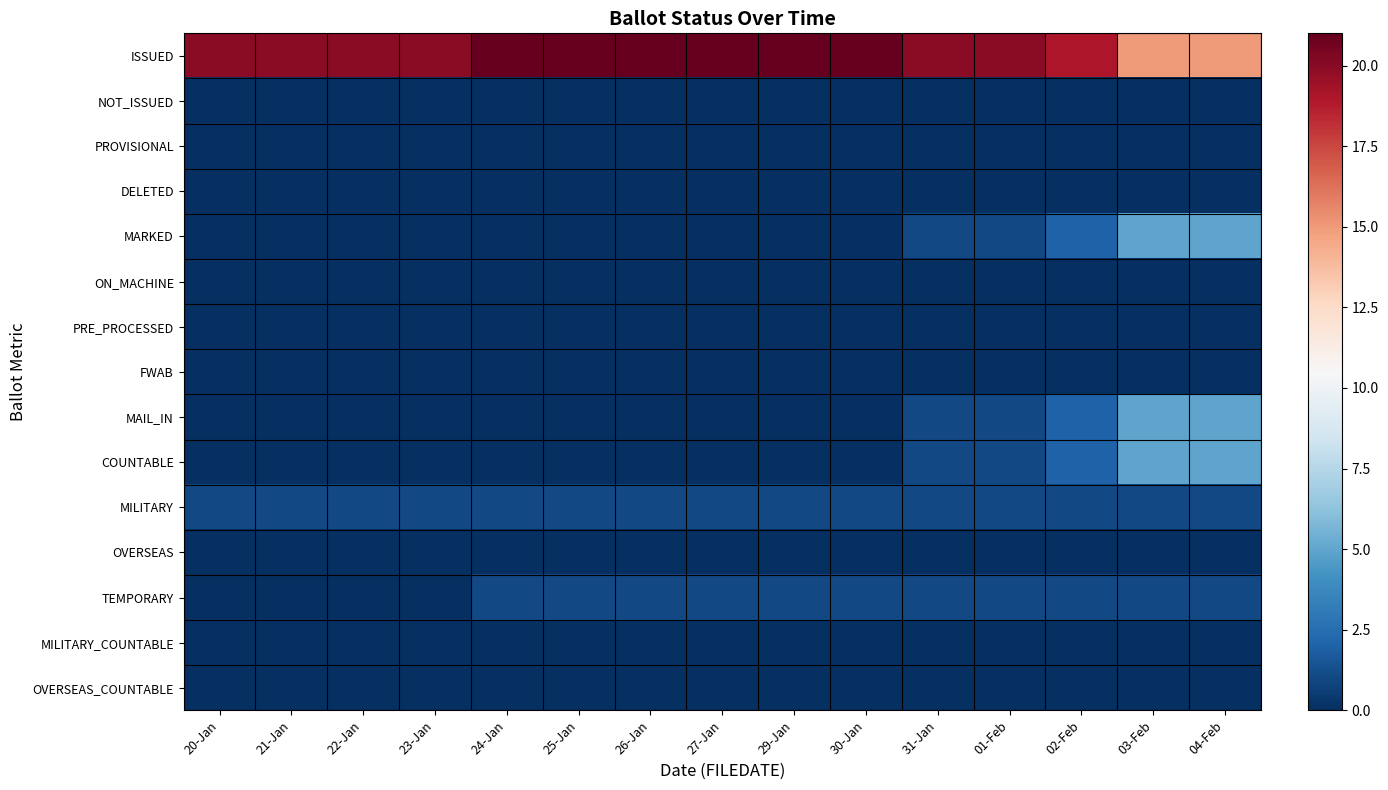

Reading right to left, transcribe all the data shown in this chart.

ISSUED: 04-Feb=15	03-Feb=15	02-Feb=19	01-Feb=20	31-Jan=20	30-Jan=21	29-Jan=21	27-Jan=21	26-Jan=21	25-Jan=21	24-Jan=21	23-Jan=20	22-Jan=20	21-Jan=20	20-Jan=20
NOT_ISSUED: 04-Feb=0	03-Feb=0	02-Feb=0	01-Feb=0	31-Jan=0	30-Jan=0	29-Jan=0	27-Jan=0	26-Jan=0	25-Jan=0	24-Jan=0	23-Jan=0	22-Jan=0	21-Jan=0	20-Jan=0
PROVISIONAL: 04-Feb=0	03-Feb=0	02-Feb=0	01-Feb=0	31-Jan=0	30-Jan=0	29-Jan=0	27-Jan=0	26-Jan=0	25-Jan=0	24-Jan=0	23-Jan=0	22-Jan=0	21-Jan=0	20-Jan=0
DELETED: 04-Feb=0	03-Feb=0	02-Feb=0	01-Feb=0	31-Jan=0	30-Jan=0	29-Jan=0	27-Jan=0	26-Jan=0	25-Jan=0	24-Jan=0	23-Jan=0	22-Jan=0	21-Jan=0	20-Jan=0
MARKED: 04-Feb=5	03-Feb=5	02-Feb=2	01-Feb=1	31-Jan=1	30-Jan=0	29-Jan=0	27-Jan=0	26-Jan=0	25-Jan=0	24-Jan=0	23-Jan=0	22-Jan=0	21-Jan=0	20-Jan=0
ON_MACHINE: 04-Feb=0	03-Feb=0	02-Feb=0	01-Feb=0	31-Jan=0	30-Jan=0	29-Jan=0	27-Jan=0	26-Jan=0	25-Jan=0	24-Jan=0	23-Jan=0	22-Jan=0	21-Jan=0	20-Jan=0
PRE_PROCESSED: 04-Feb=0	03-Feb=0	02-Feb=0	01-Feb=0	31-Jan=0	30-Jan=0	29-Jan=0	27-Jan=0	26-Jan=0	25-Jan=0	24-Jan=0	23-Jan=0	22-Jan=0	21-Jan=0	20-Jan=0
FWAB: 04-Feb=0	03-Feb=0	02-Feb=0	01-Feb=0	31-Jan=0	30-Jan=0	29-Jan=0	27-Jan=0	26-Jan=0	25-Jan=0	24-Jan=0	23-Jan=0	22-Jan=0	21-Jan=0	20-Jan=0
MAIL_IN: 04-Feb=5	03-Feb=5	02-Feb=2	01-Feb=1	31-Jan=1	30-Jan=0	29-Jan=0	27-Jan=0	26-Jan=0	25-Jan=0	24-Jan=0	23-Jan=0	22-Jan=0	21-Jan=0	20-Jan=0
COUNTABLE: 04-Feb=5	03-Feb=5	02-Feb=2	01-Feb=1	31-Jan=1	30-Jan=0	29-Jan=0	27-Jan=0	26-Jan=0	25-Jan=0	24-Jan=0	23-Jan=0	22-Jan=0	21-Jan=0	20-Jan=0
MILITARY: 04-Feb=1	03-Feb=1	02-Feb=1	01-Feb=1	31-Jan=1	30-Jan=1	29-Jan=1	27-Jan=1	26-Jan=1	25-Jan=1	24-Jan=1	23-Jan=1	22-Jan=1	21-Jan=1	20-Jan=1
OVERSEAS: 04-Feb=0	03-Feb=0	02-Feb=0	01-Feb=0	31-Jan=0	30-Jan=0	29-Jan=0	27-Jan=0	26-Jan=0	25-Jan=0	24-Jan=0	23-Jan=0	22-Jan=0	21-Jan=0	20-Jan=0
TEMPORARY: 04-Feb=1	03-Feb=1	02-Feb=1	01-Feb=1	31-Jan=1	30-Jan=1	29-Jan=1	27-Jan=1	26-Jan=1	25-Jan=1	24-Jan=1	23-Jan=0	22-Jan=0	21-Jan=0	20-Jan=0
MILITARY_COUNTABLE: 04-Feb=0	03-Feb=0	02-Feb=0	01-Feb=0	31-Jan=0	30-Jan=0	29-Jan=0	27-Jan=0	26-Jan=0	25-Jan=0	24-Jan=0	23-Jan=0	22-Jan=0	21-Jan=0	20-Jan=0
OVERSEAS_COUNTABLE: 04-Feb=0	03-Feb=0	02-Feb=0	01-Feb=0	31-Jan=0	30-Jan=0	29-Jan=0	27-Jan=0	26-Jan=0	25-Jan=0	24-Jan=0	23-Jan=0	22-Jan=0	21-Jan=0	20-Jan=0